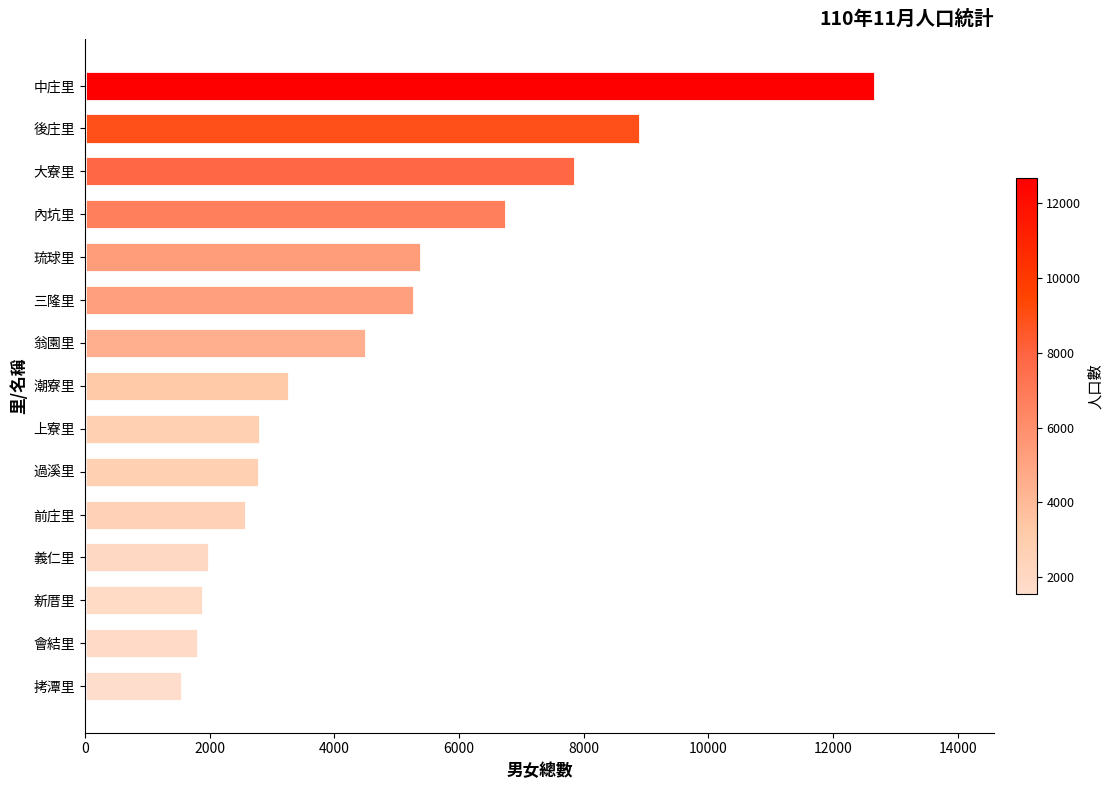

The chart shows a value of 3280 at 潮寮里. True or false?

True